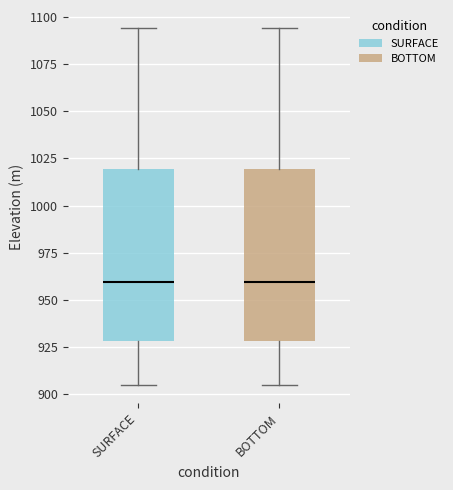

Reading left to right, transcribe this box plot: for each box, give where its median line is, the range the box spans, and where its two whiskers end, as read against the y-axis. The values are not printed on the chart, so give them approximately, as read against the axis.

SURFACE: median 960, box 930 to 1020, whiskers 905 to 1095
BOTTOM: median 960, box 930 to 1020, whiskers 905 to 1095